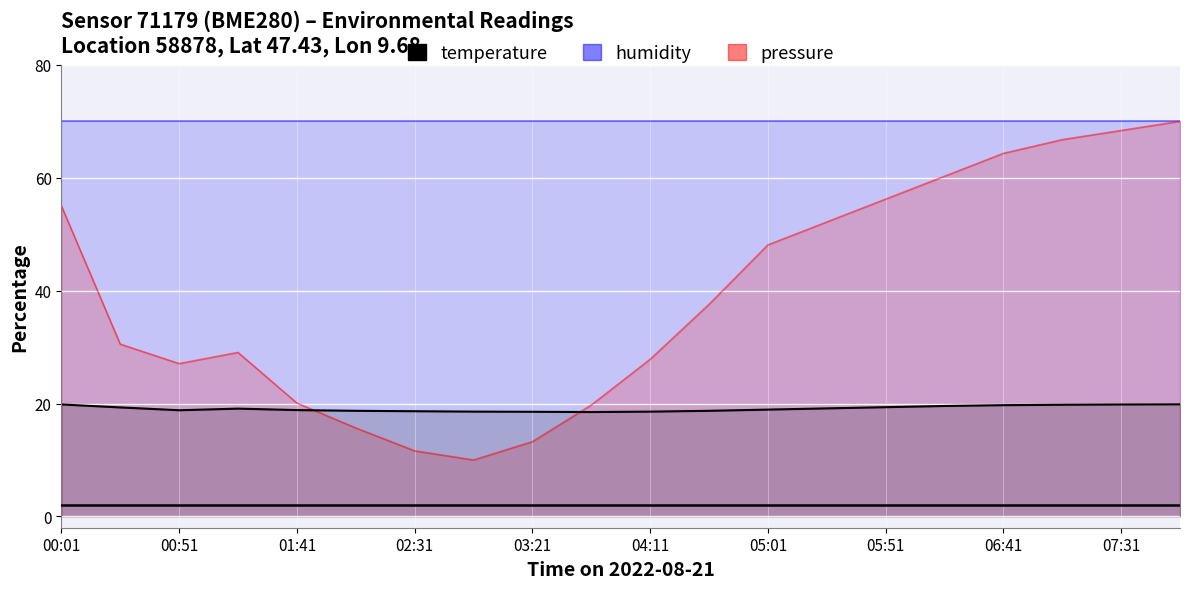

After their last crossing, which series has the higher values: pressure or temperature?

pressure